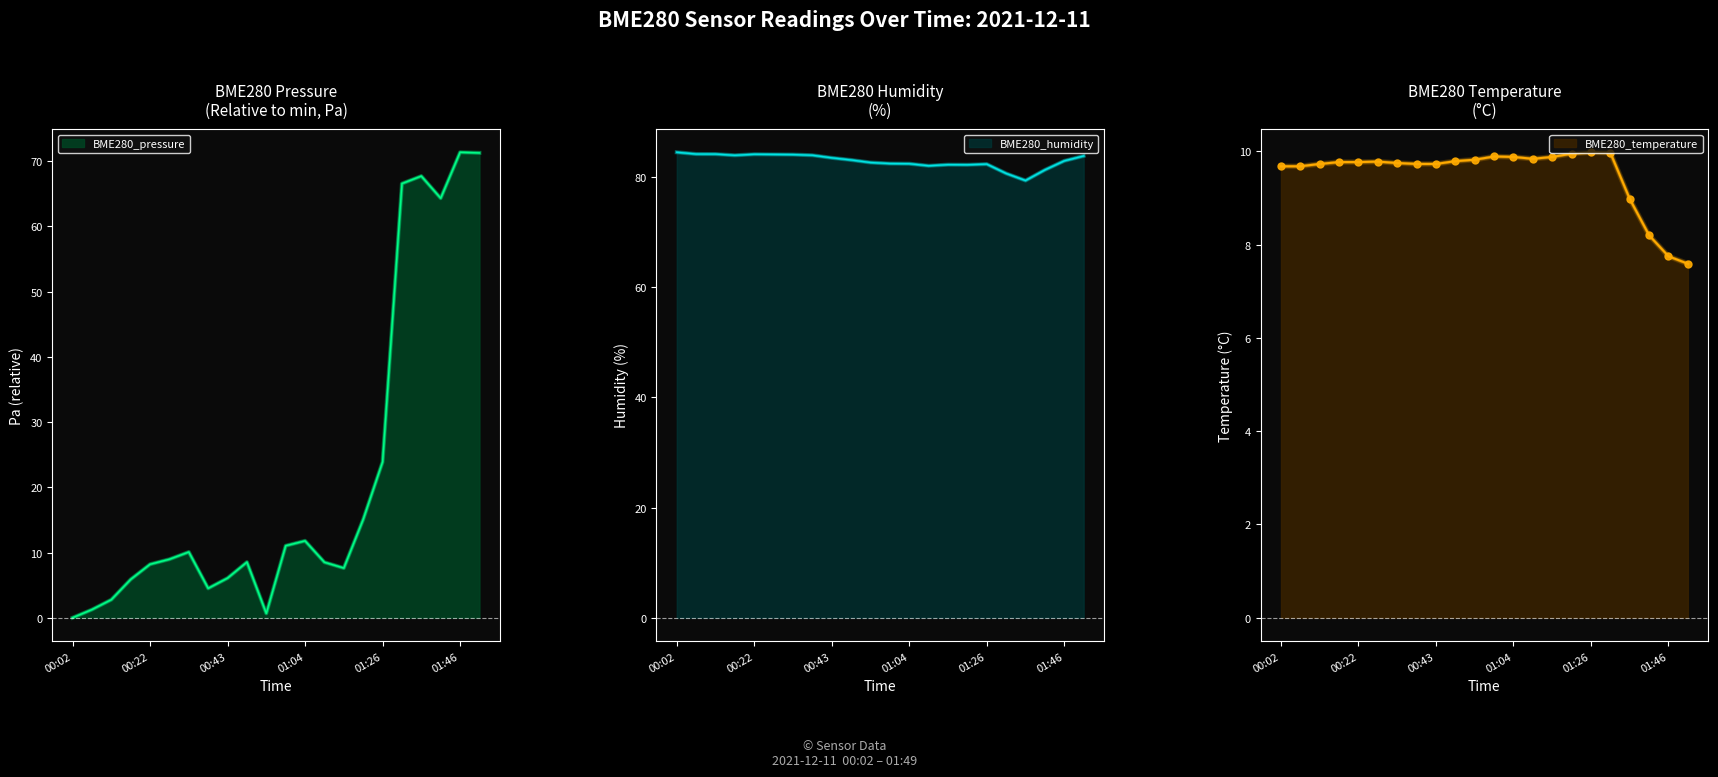

What is the difference between the second highest and minimum values in the BME280_humidity series?

4.8